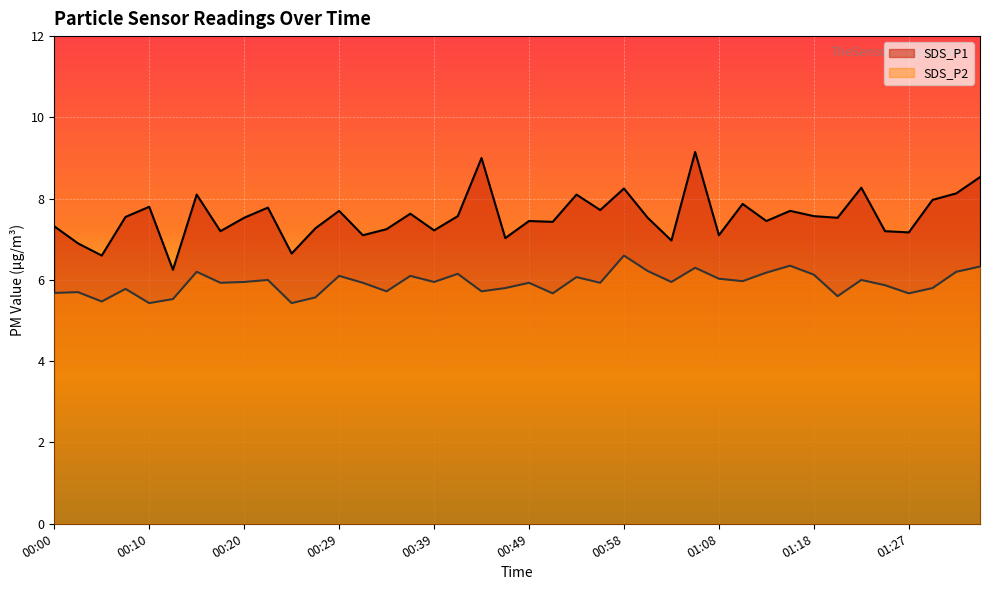

True or false: SDS_P1 has more than 2 interior local peaks.

True